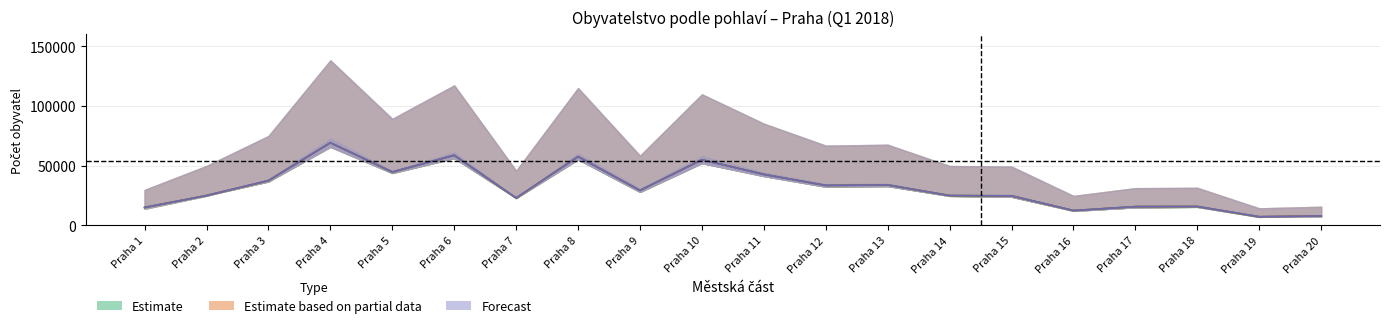

Between Praha 13 and Praha 19, which is larger?

Praha 13